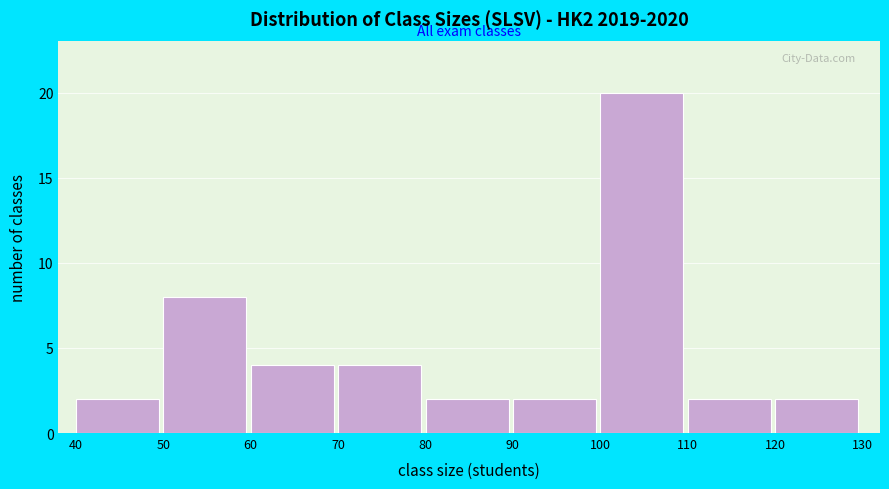

Over which range of the x-axis is the bar tallest?

100 to 110